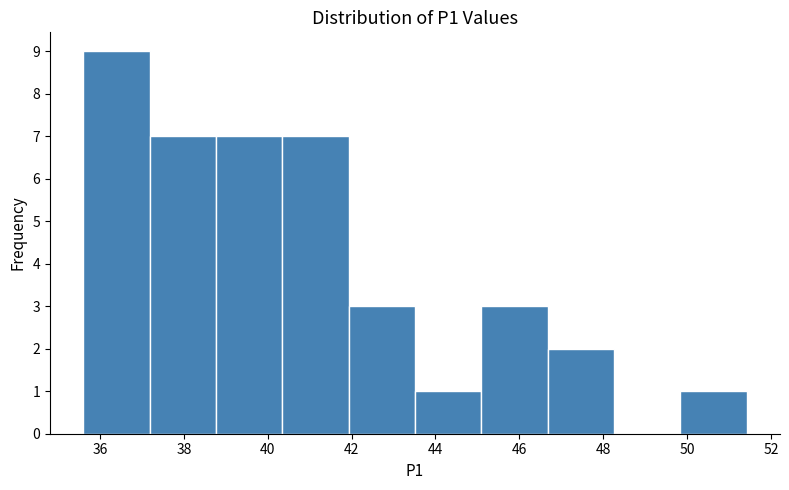

Reading left to right, transcribe this chart: for each bar, give the range it covers on the x-axis and its height. Neither the bar edges nor the heights are printed on the chart, so give them approximately, as read against the axes.

35.6 to 37.2: 9
37.2 to 38.8: 7
38.8 to 40.4: 7
40.4 to 42.0: 7
42.0 to 43.6: 3
43.6 to 45.0: 1
45.0 to 46.6: 3
46.6 to 48.2: 2
48.2 to 49.8: 0
49.8 to 51.4: 1